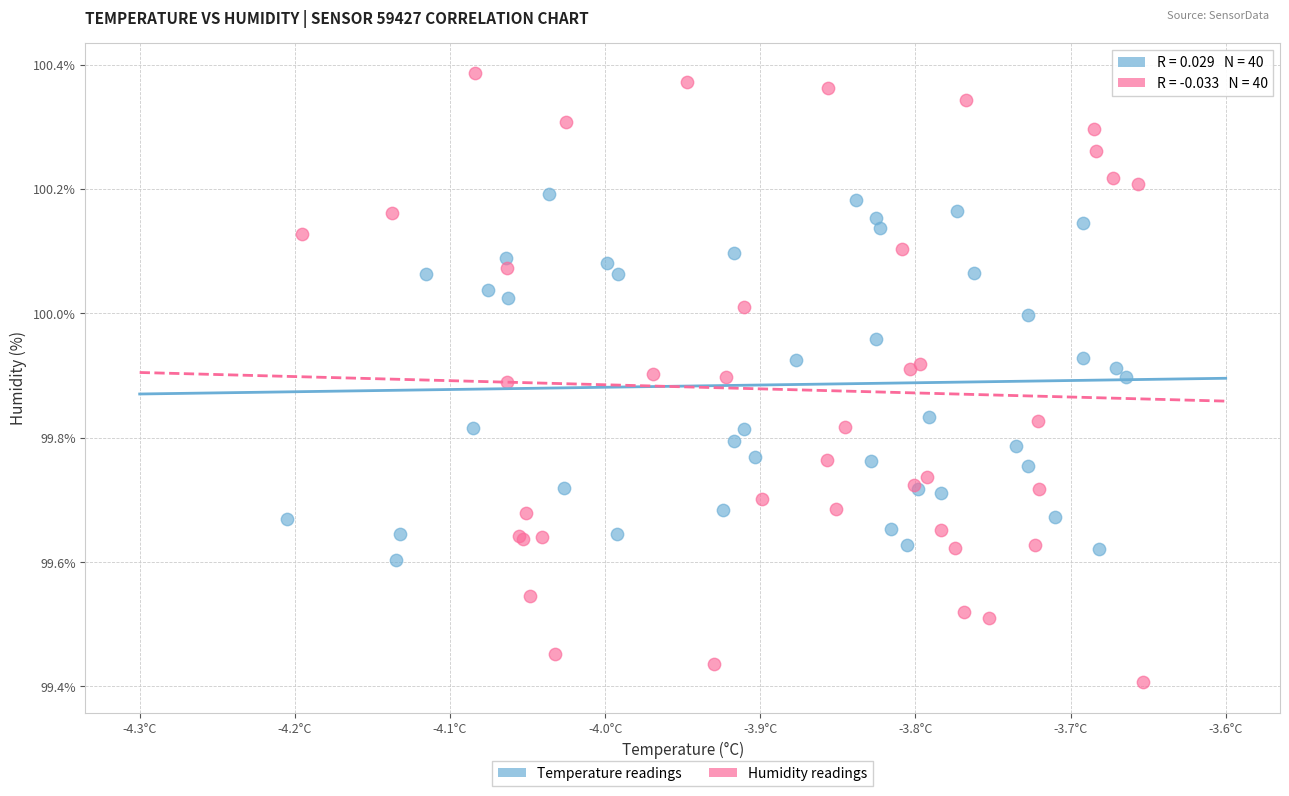

Which series reaches the maximum Y coordinate?

Humidity readings